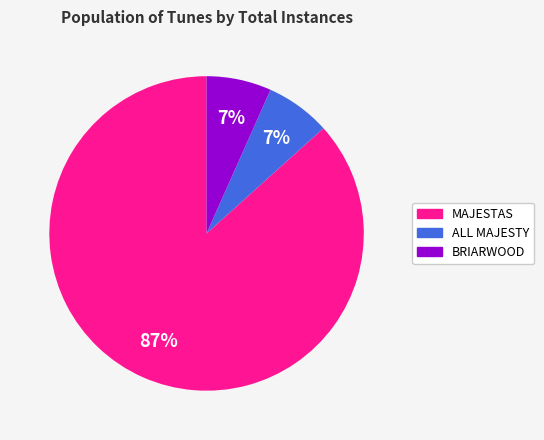

Is the sum of MAJESTAS and ALL MAJESTY greater than half?

Yes